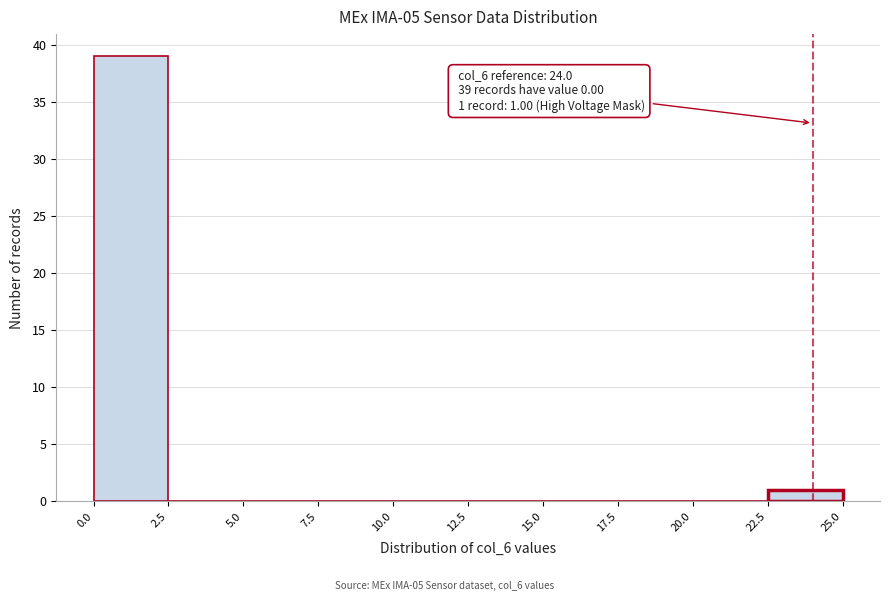

Which range on the x-axis has the tallest bar?

0.0 to 2.5